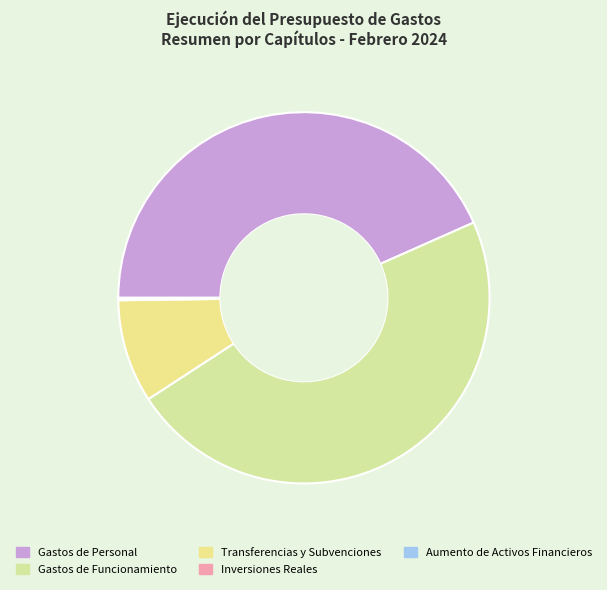

Which category has the smallest portion of the pie?

Aumento de Activos Financieros